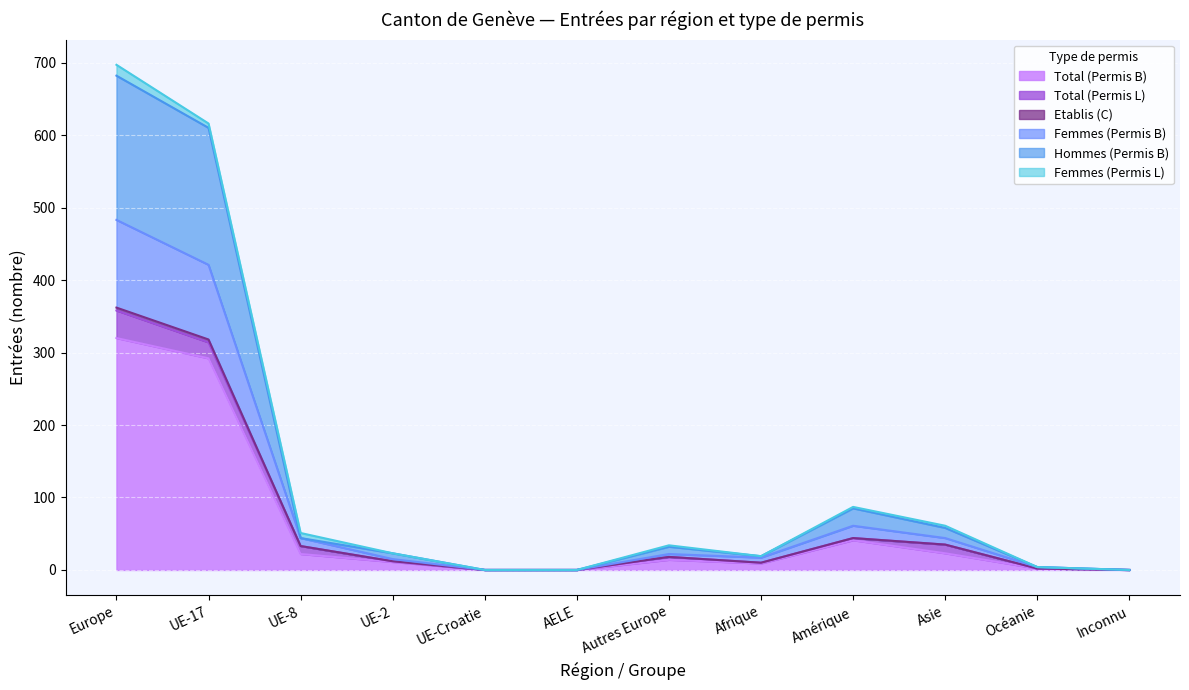

Which series changed the most between UE-8 and Afrique?

Hommes (Permis B)